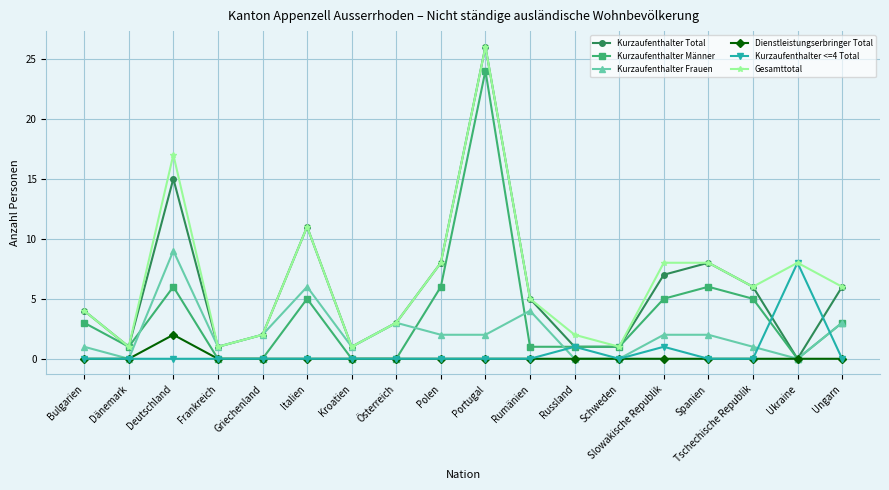

What is the total value across all series at Slowakische Republik?

23